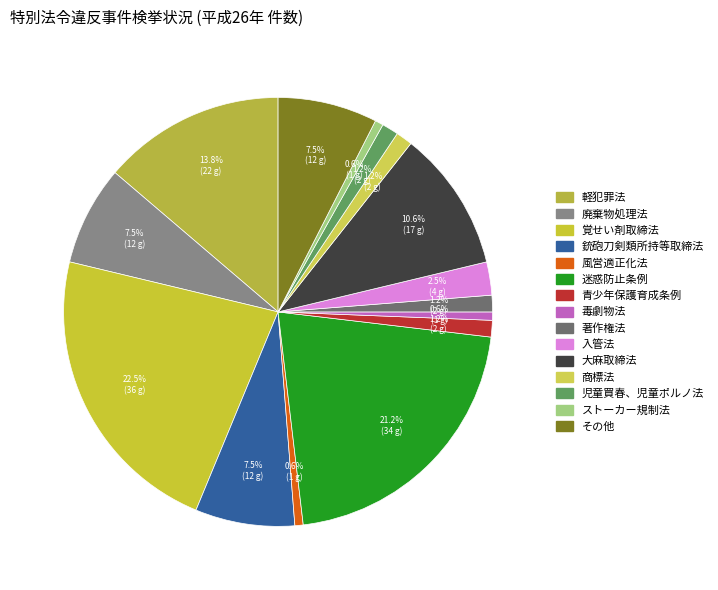

How many segments does this pie chart have?

15